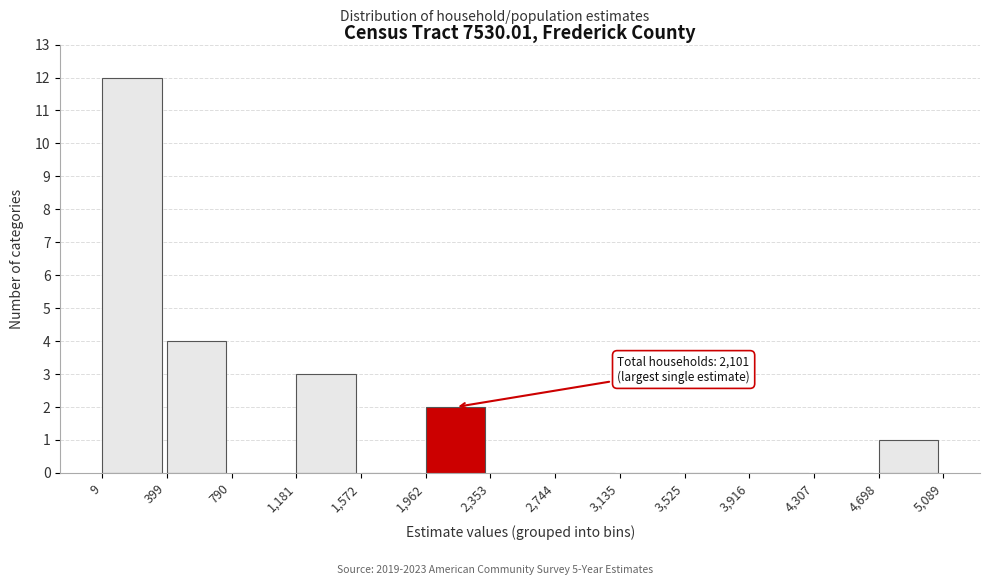

Which range on the x-axis has the tallest bar?

9 to 399